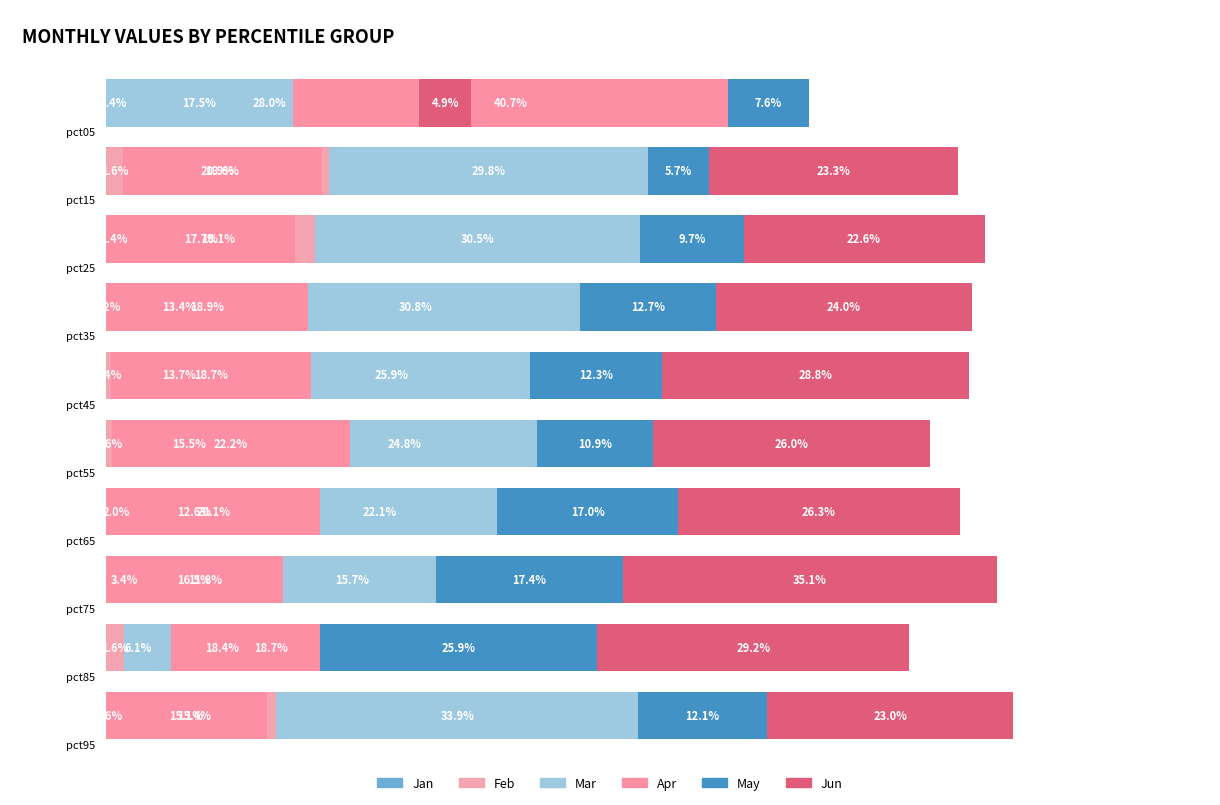

Which has a higher value, pct15 or pct35?

pct35